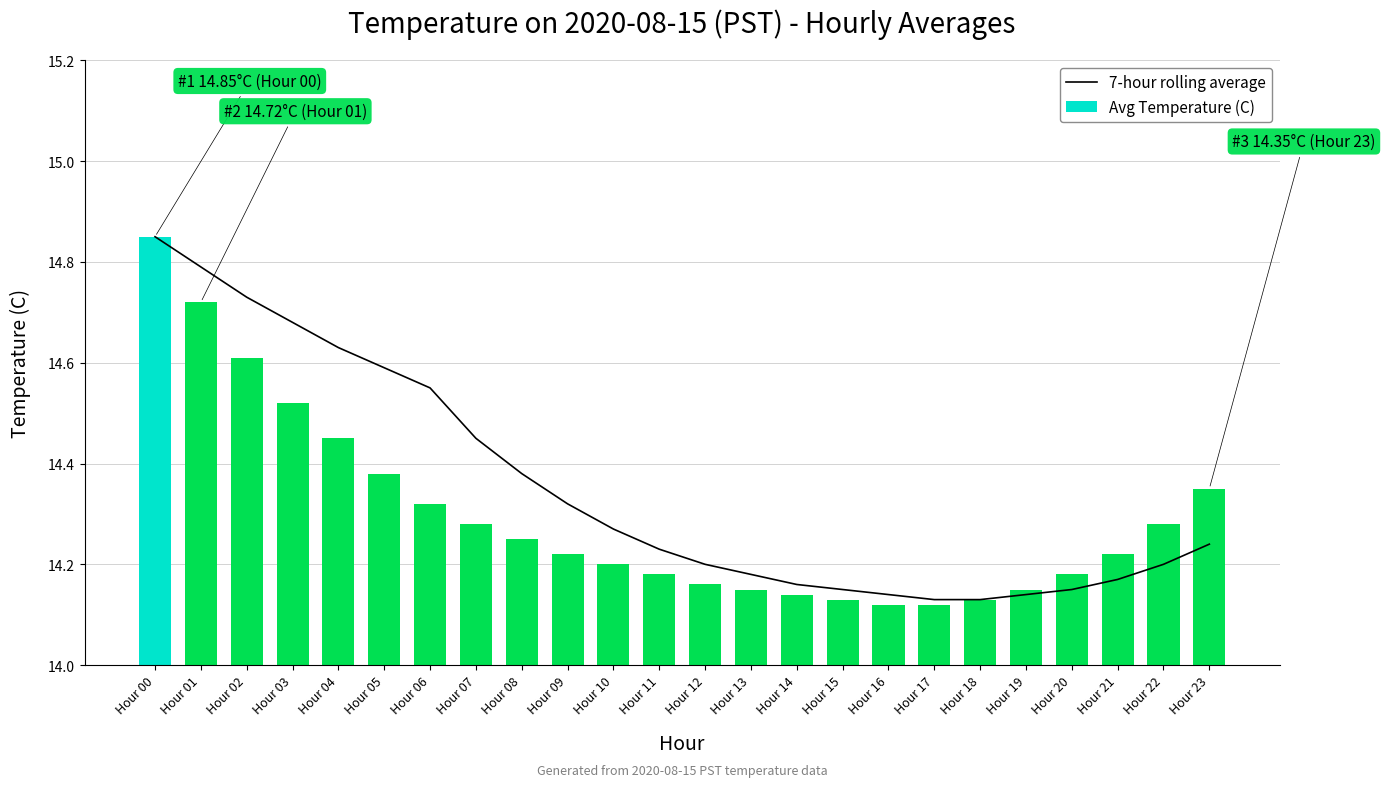

The value of Avg Temperature (C) at Hour 10 is 14.2. True or false?

True